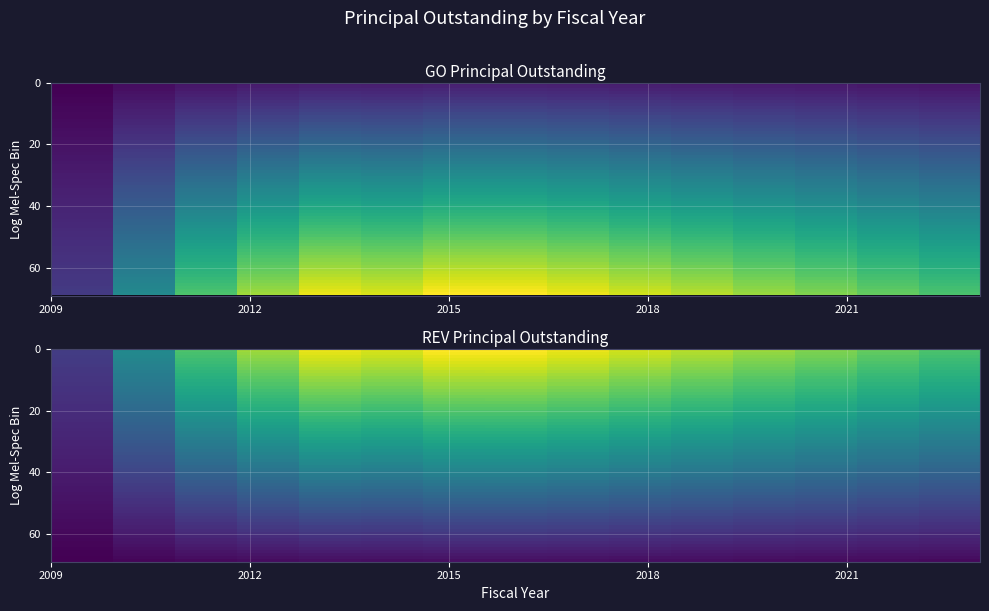

How many values are between 0 and 1?

15